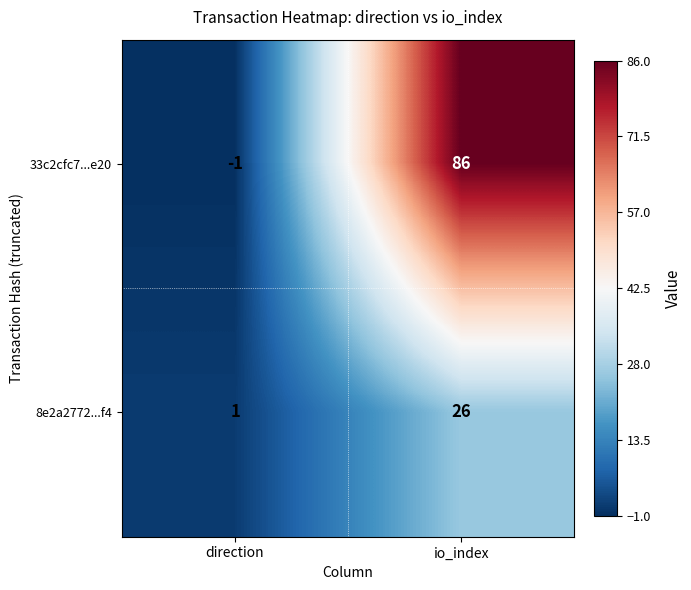

List the series in order of their peak value, highest first.

33c2cfc7...e20, 8e2a2772...f4